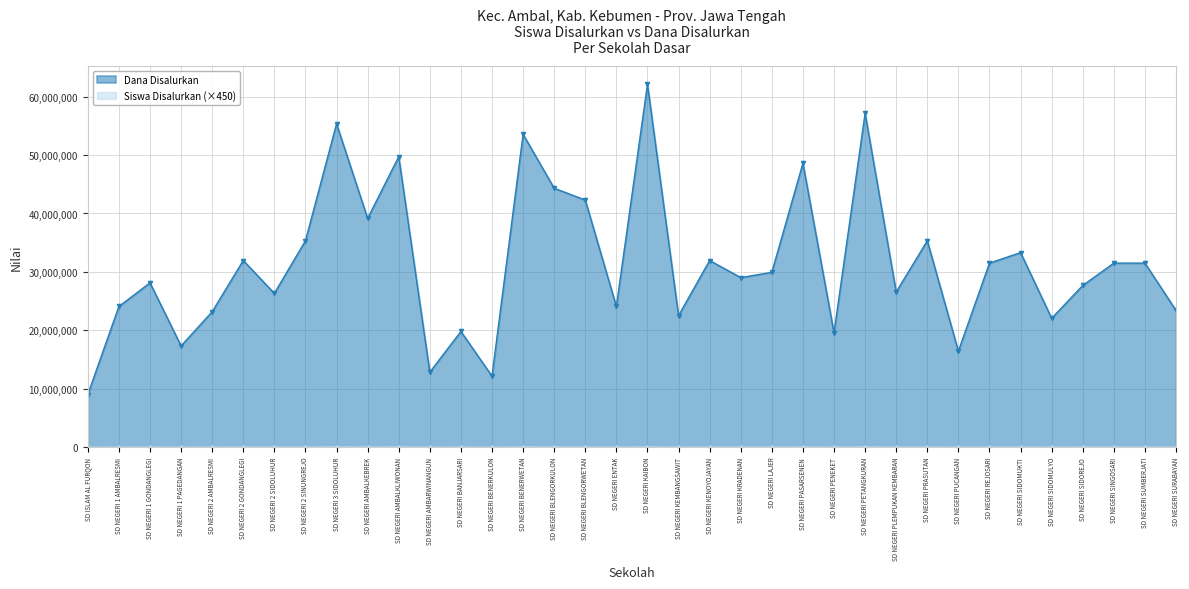

What is the sum of the Dana Disalurkan values at SD NEGERI 1 GONDANGLEGI and SD NEGERI BLENGORWETAN?

70425000